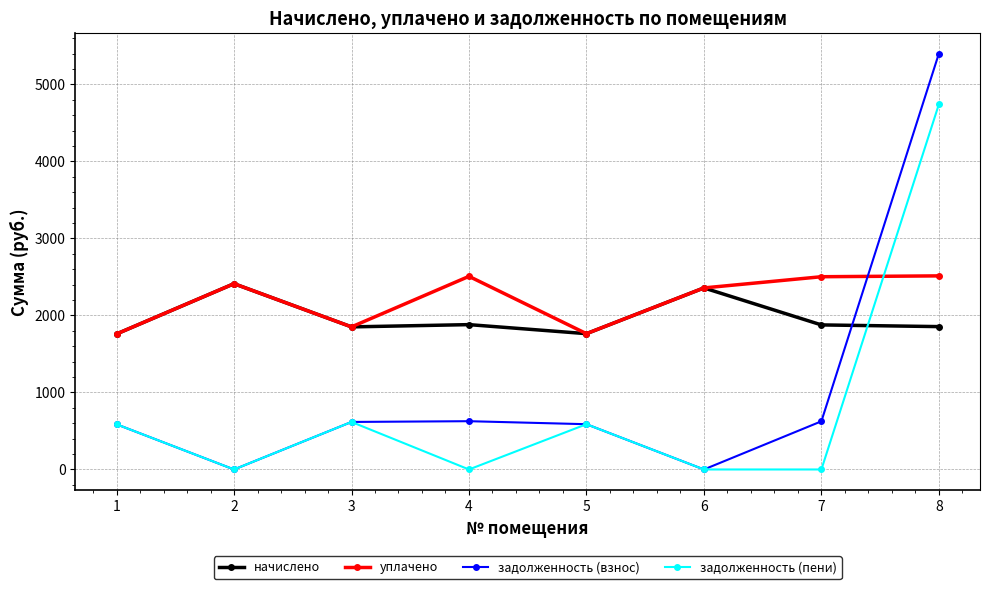

How many data points in задолженность (пени) are above 586?

4